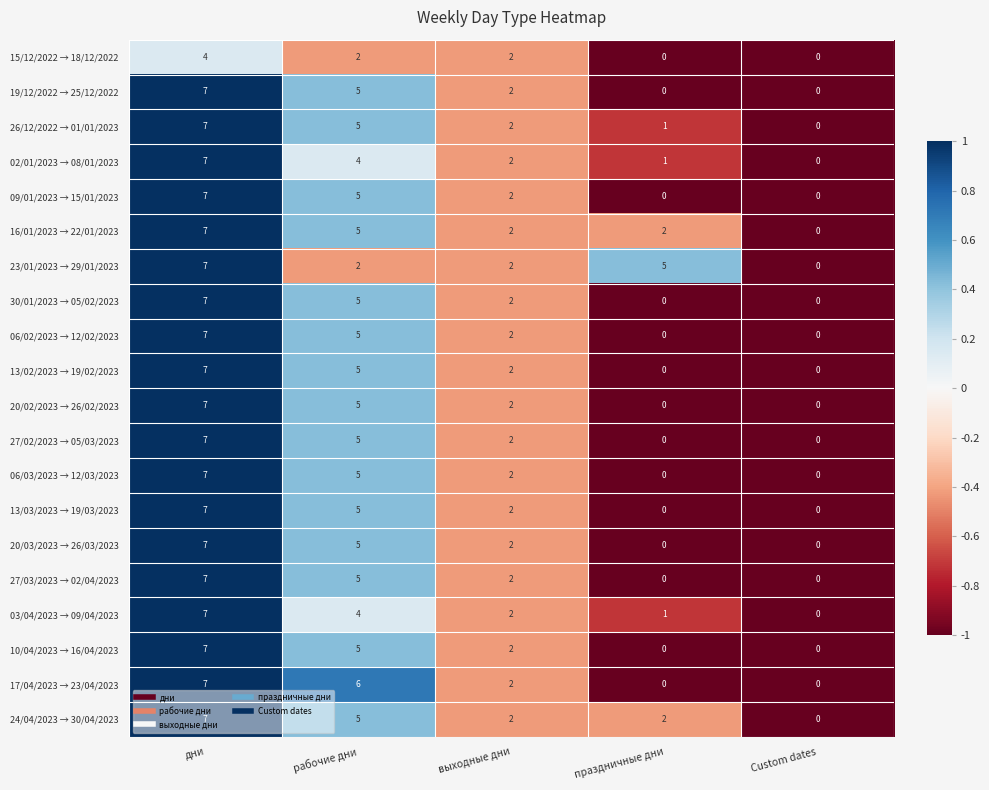

What is the average value of the 20/02/2023 → 26/02/2023 series?

3